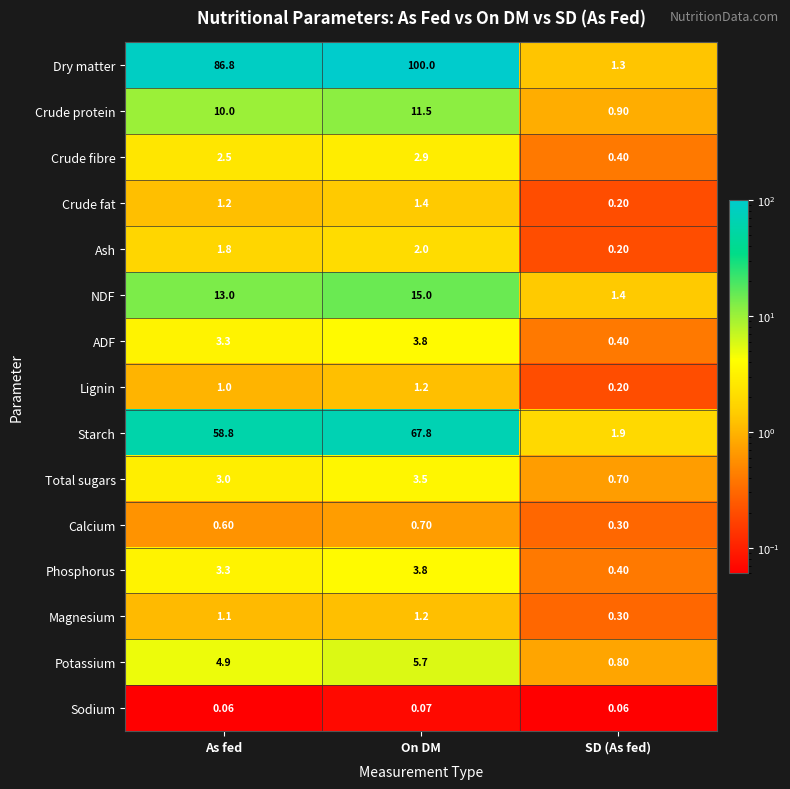

Which series has the widest spread of values?

Dry matter